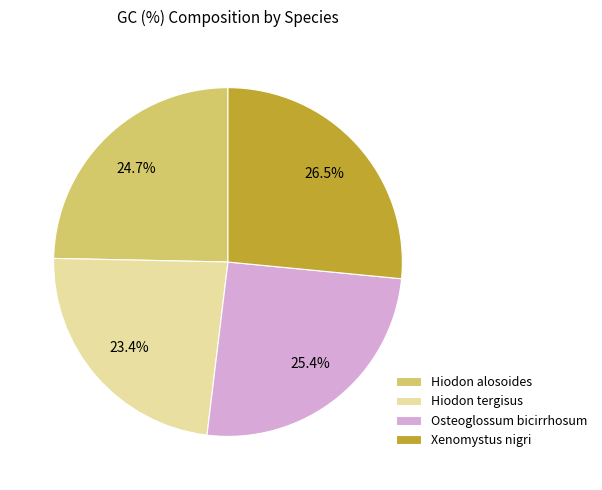

How many segments does this pie chart have?

4